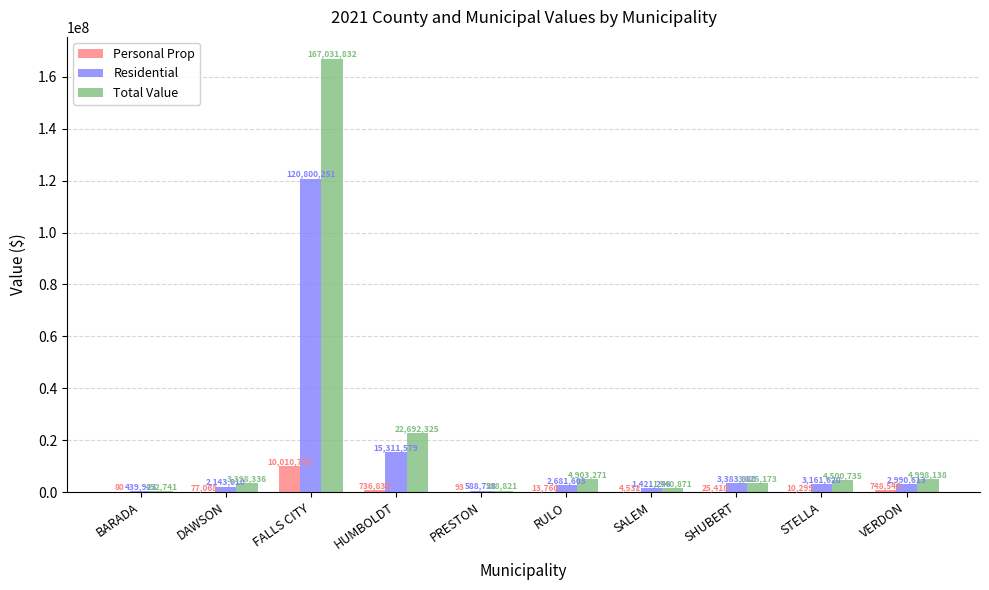

Between HUMBOLDT and RULO, which series saw the biggest shift?

Total Value